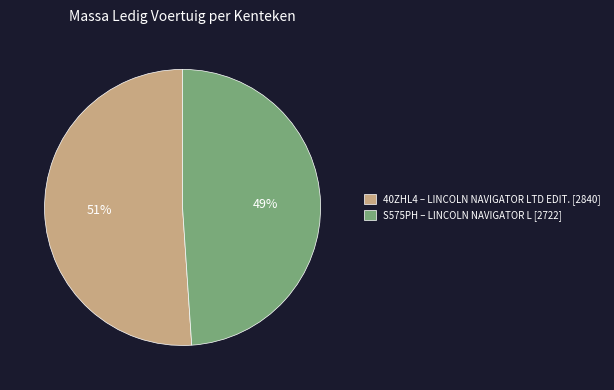

What is the ratio of the value at S575PH – LINCOLN NAVIGATOR L [2722] to the value at 40ZHL4 – LINCOLN NAVIGATOR LTD EDIT. [2840]?

1.0